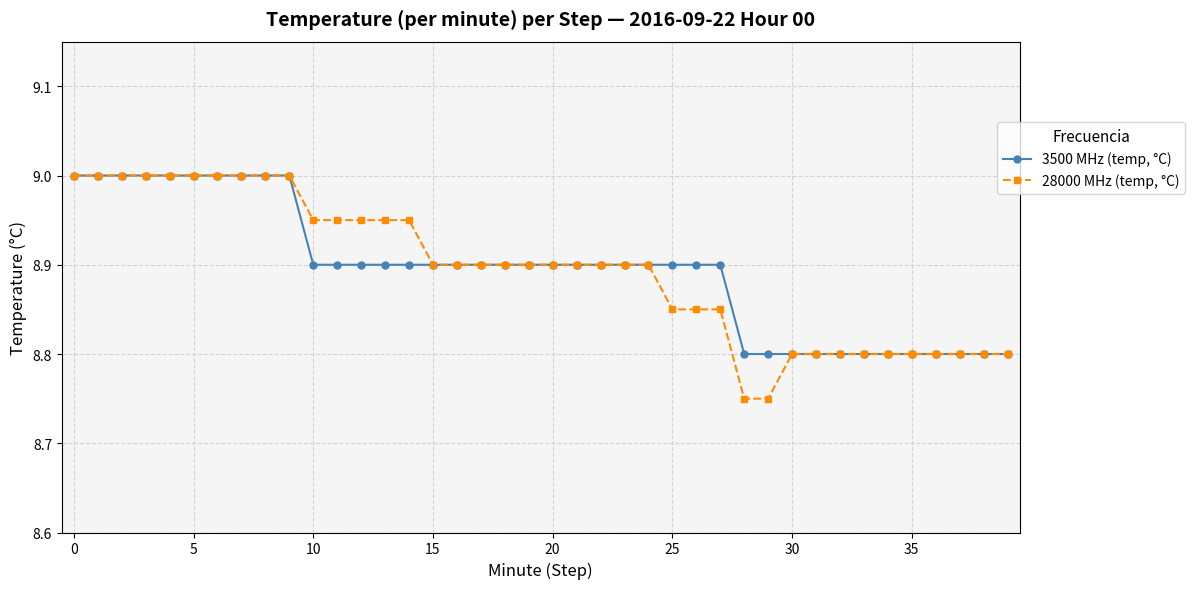

Which series has the widest spread of values?

28000 MHz (temp, °C)